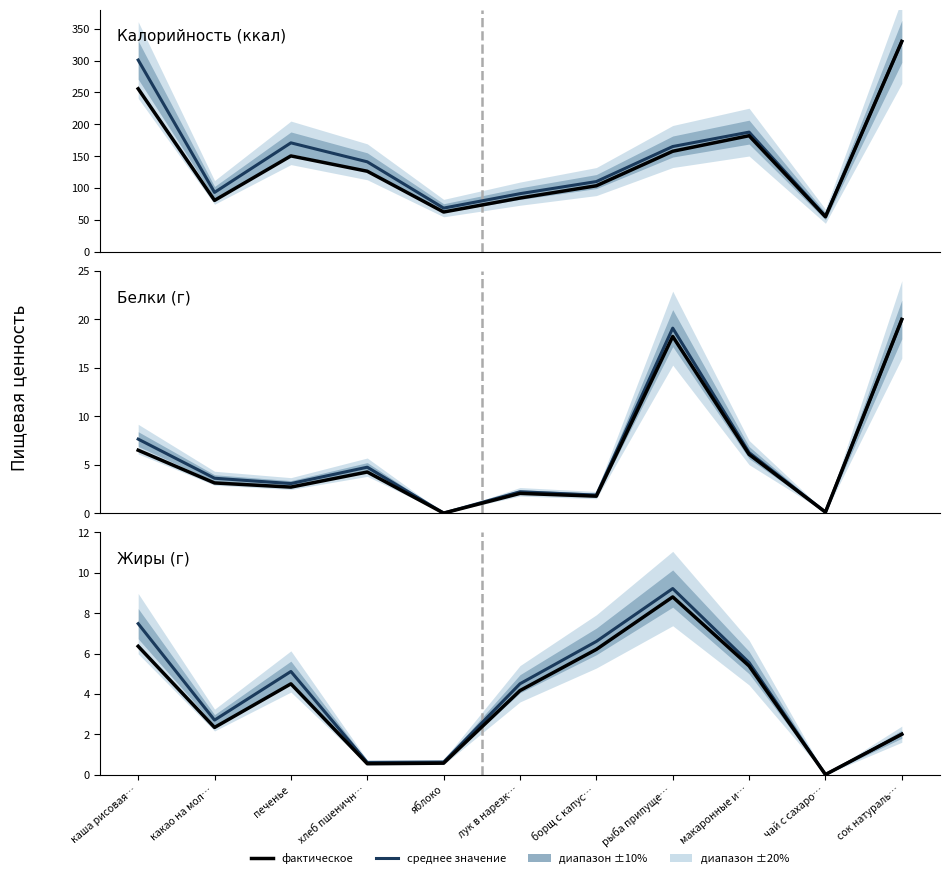

At which category is the sum across all series the highest?

рыба припуще…